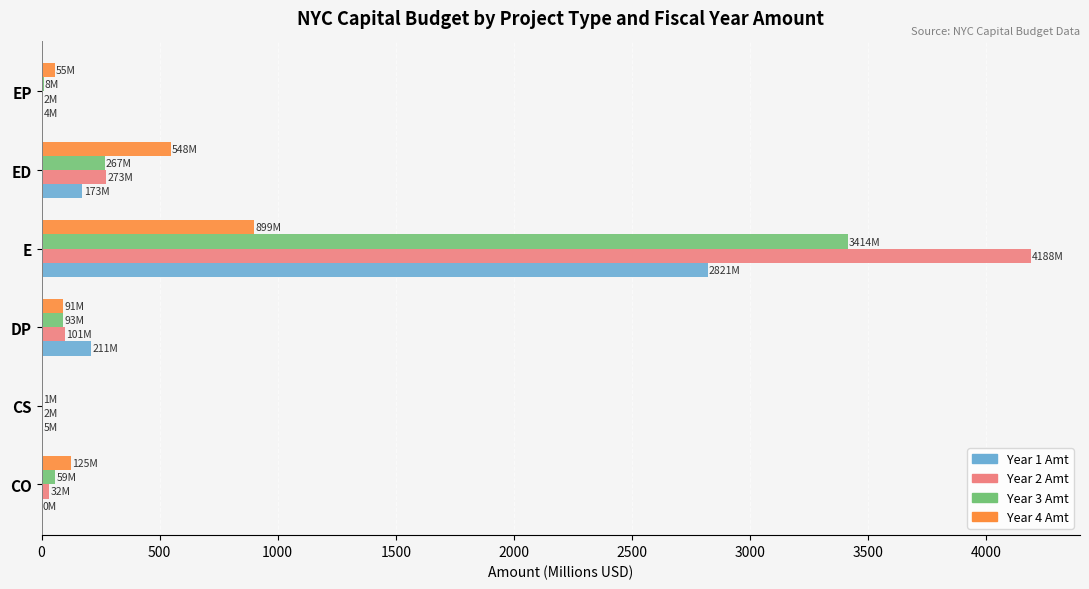

True or false: Year 4 Amt has a value of 899.0 at E.

True